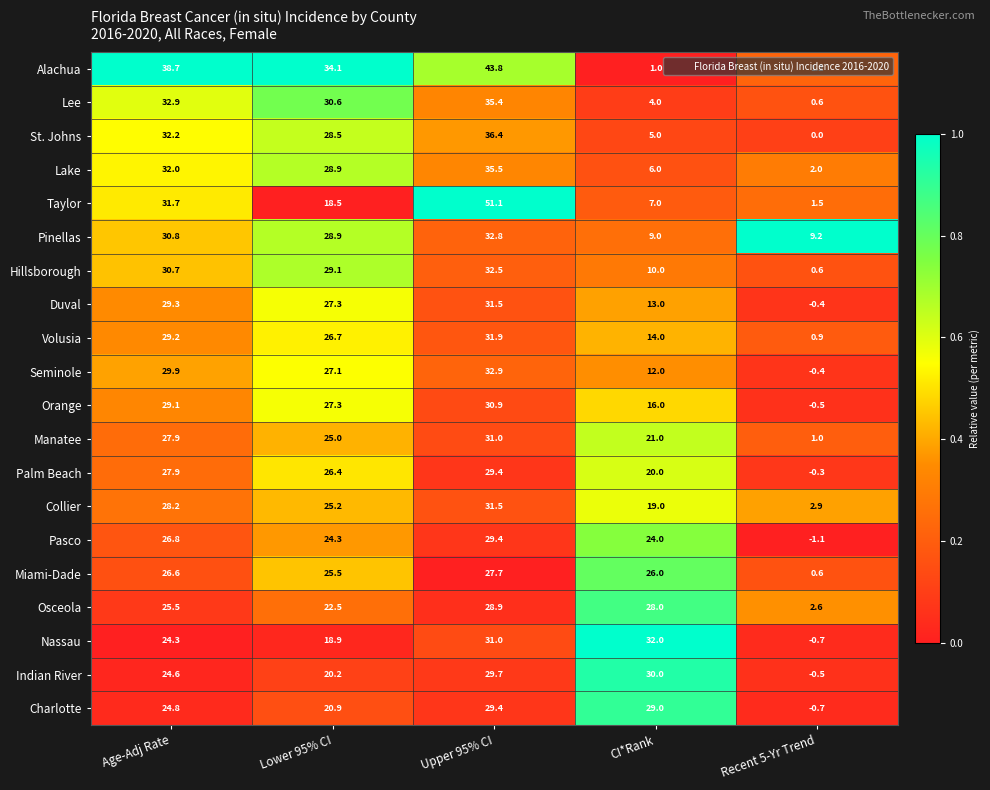

Read the Duval value at Recent 5-Yr Trend.

-0.4